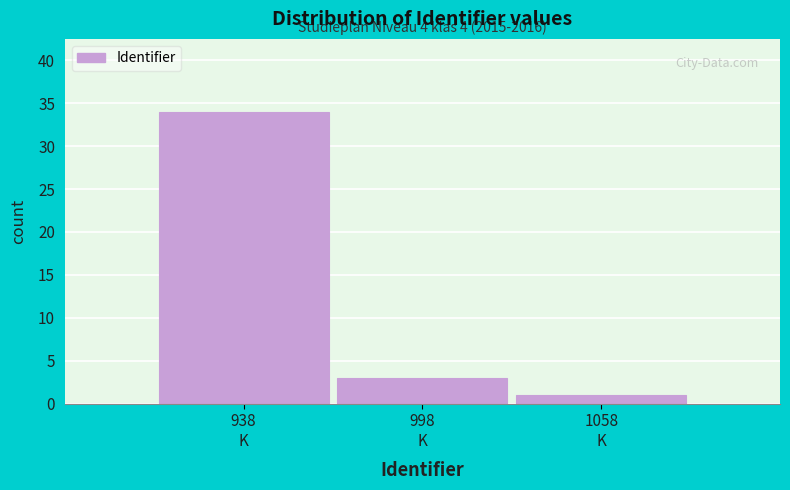

Reading left to right, list all the values displayed in this chart.

34	3	1